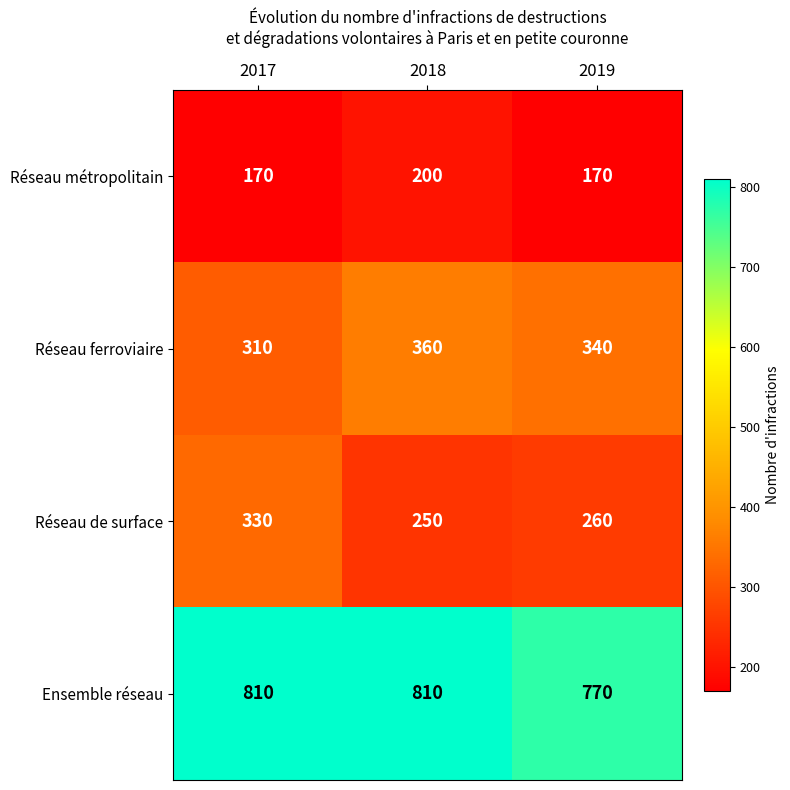

The value of Ensemble réseau at 2019 is 770. True or false?

True